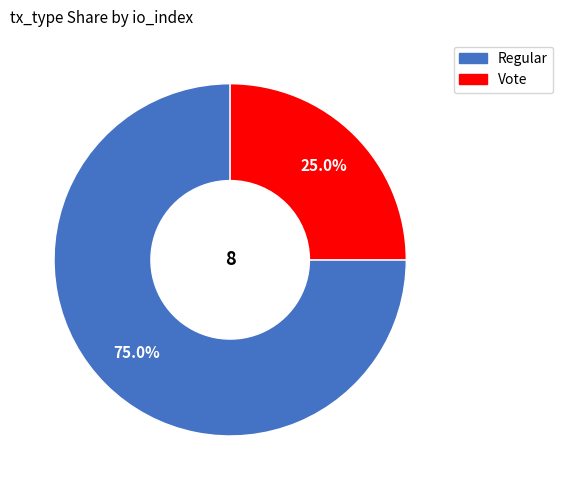

Is it true that Regular is 88% of the pie?

False